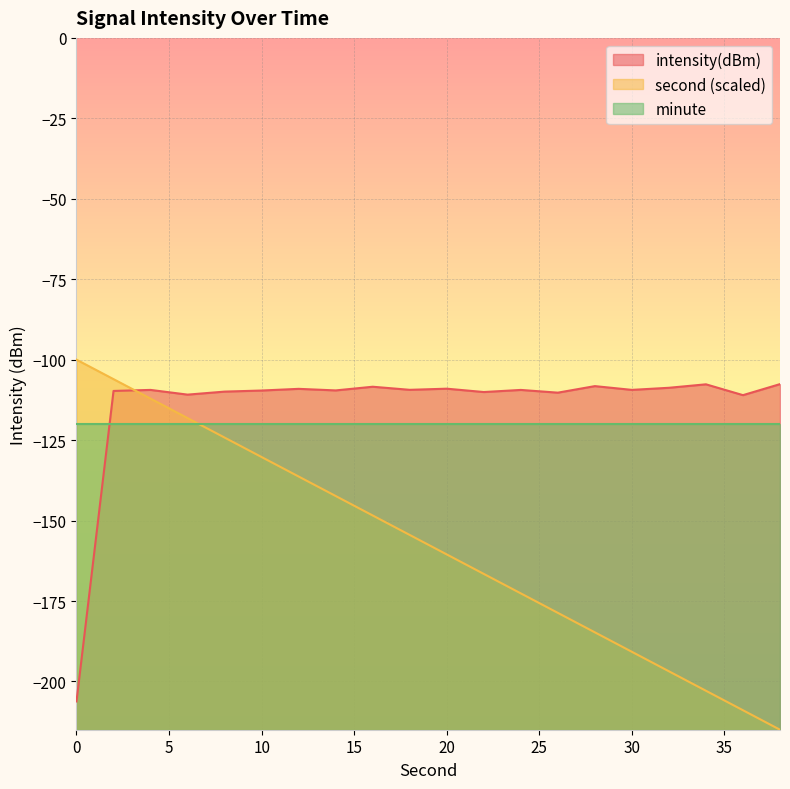

At which label does intensity(dBm) first exceed -109?

16